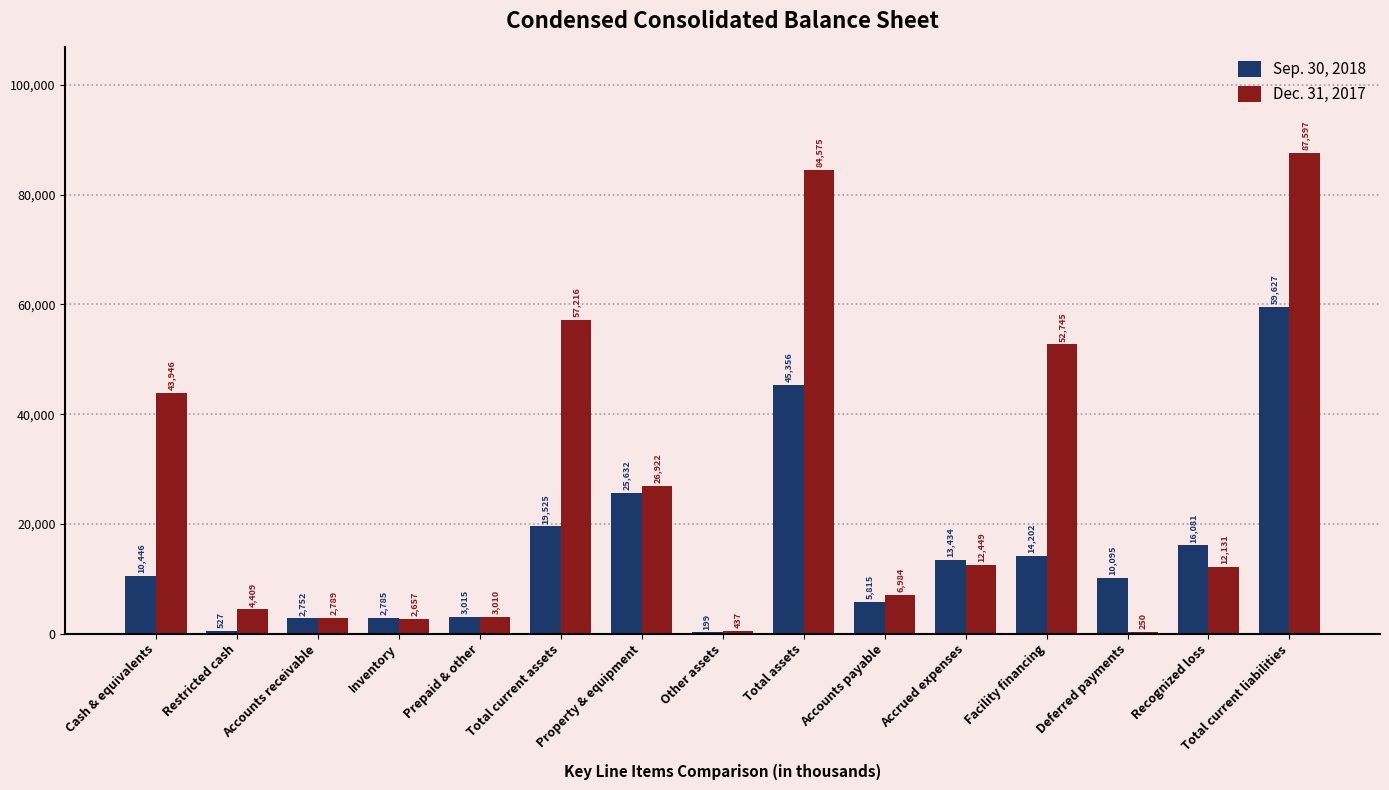

Between Total current assets and Deferred payments, which series saw the biggest shift?

Dec. 31, 2017